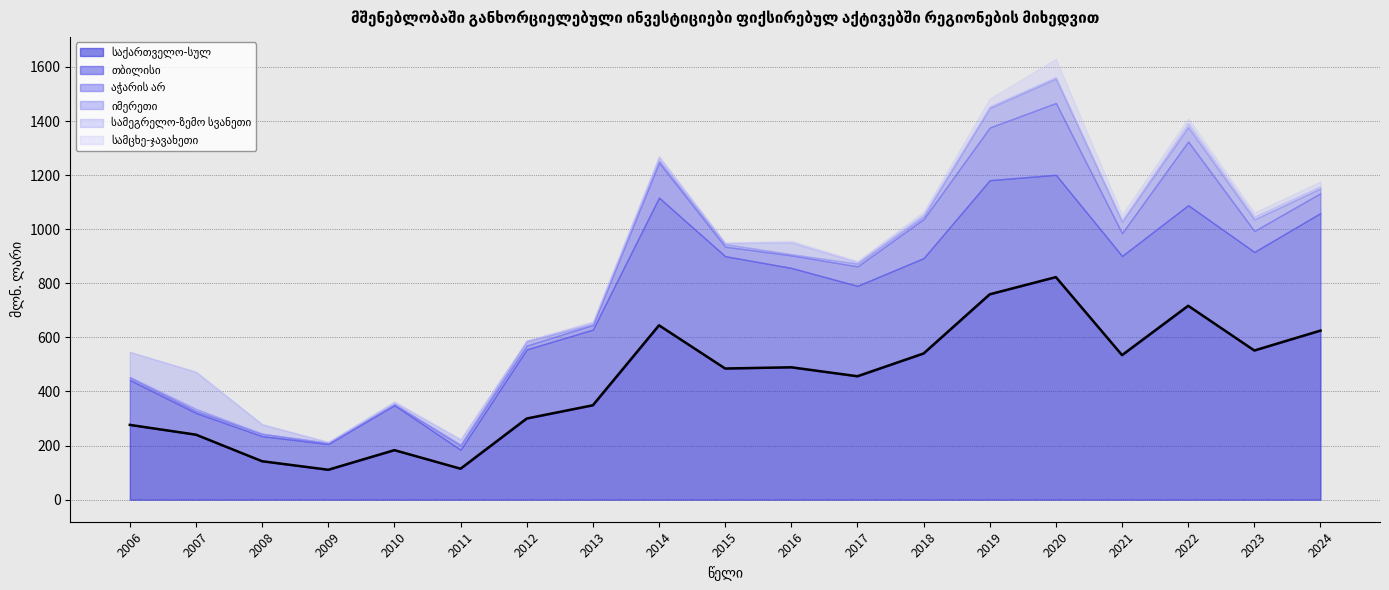

What are all the series names shown in the legend?

საქართველო-სულ, თბილისი, აჭარის არ, იმერეთი, სამეგრელო-ზემო სვანეთი, სამცხე-ჯავახეთი